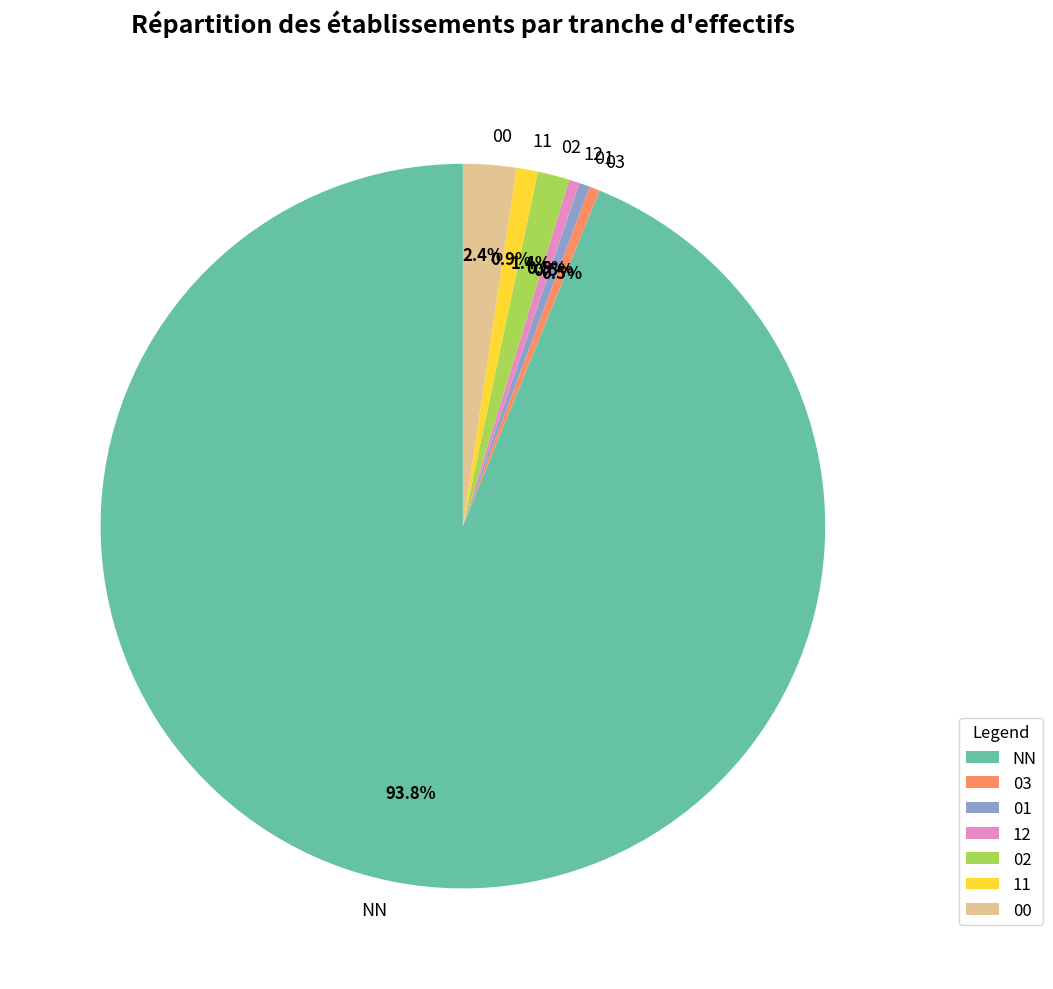

The 02 slice represents 1% of the pie. True or false?

True